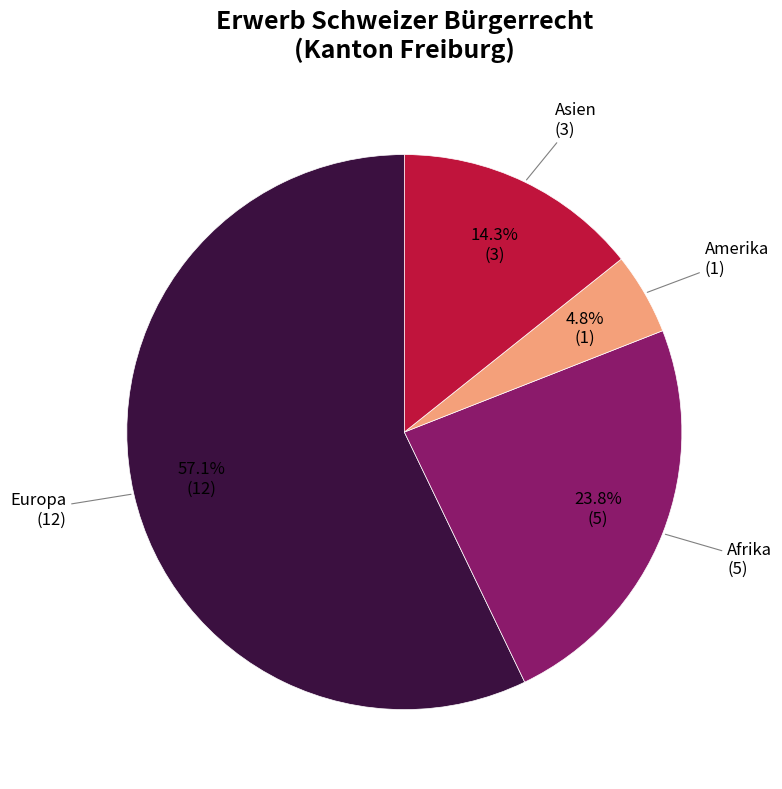

To the nearest percent, what is the average slice percentage?

25%